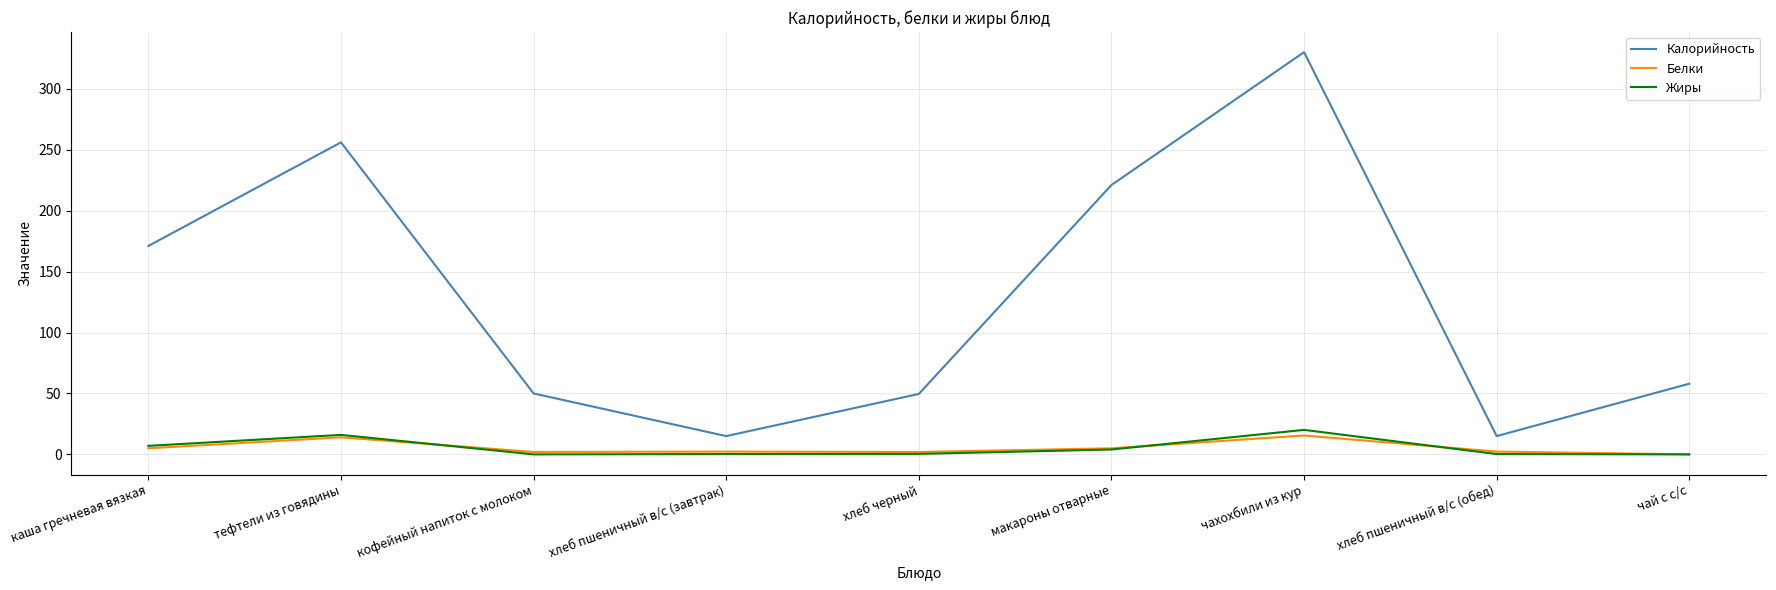

What is the total value across all series at тефтели из говядины?

286.0